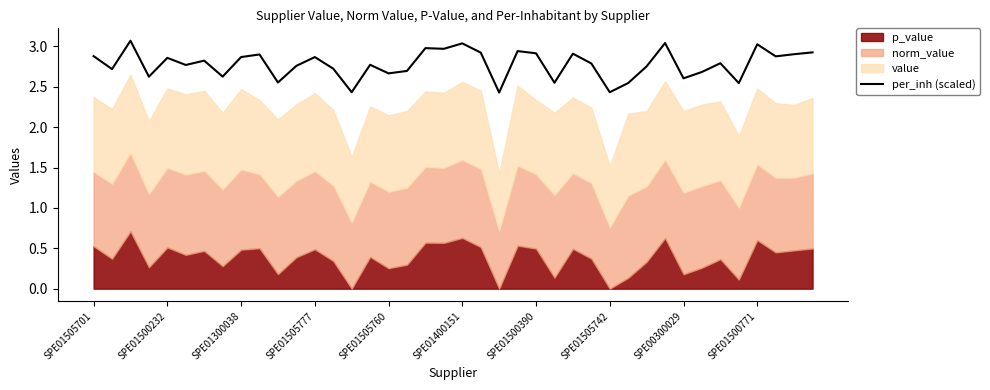

True or false: per_inh (scaled) has a value of 1.2 at SPE01500771.

False